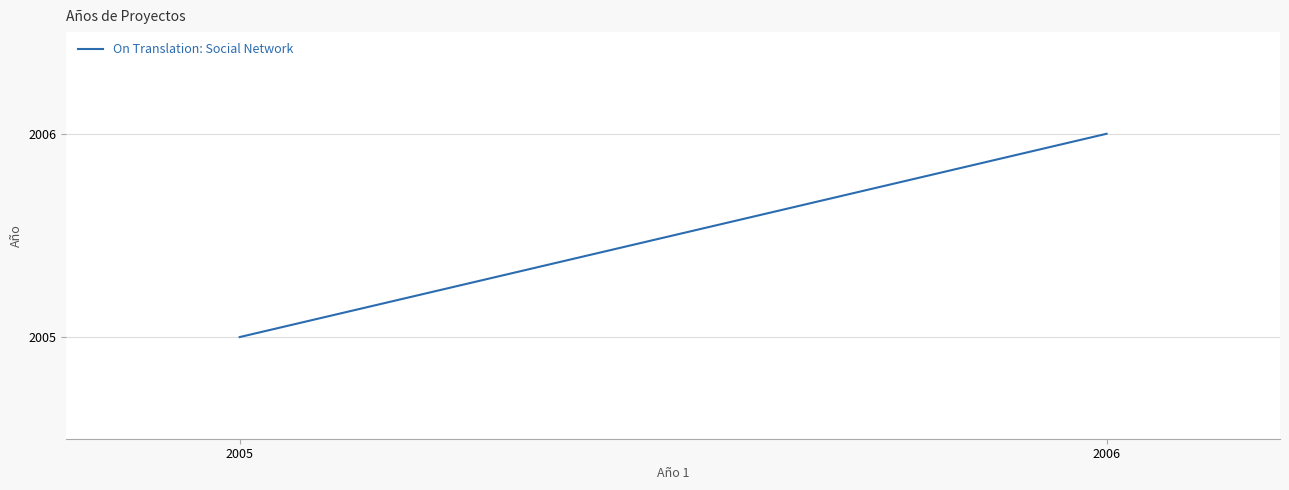

What is the average value?

2006